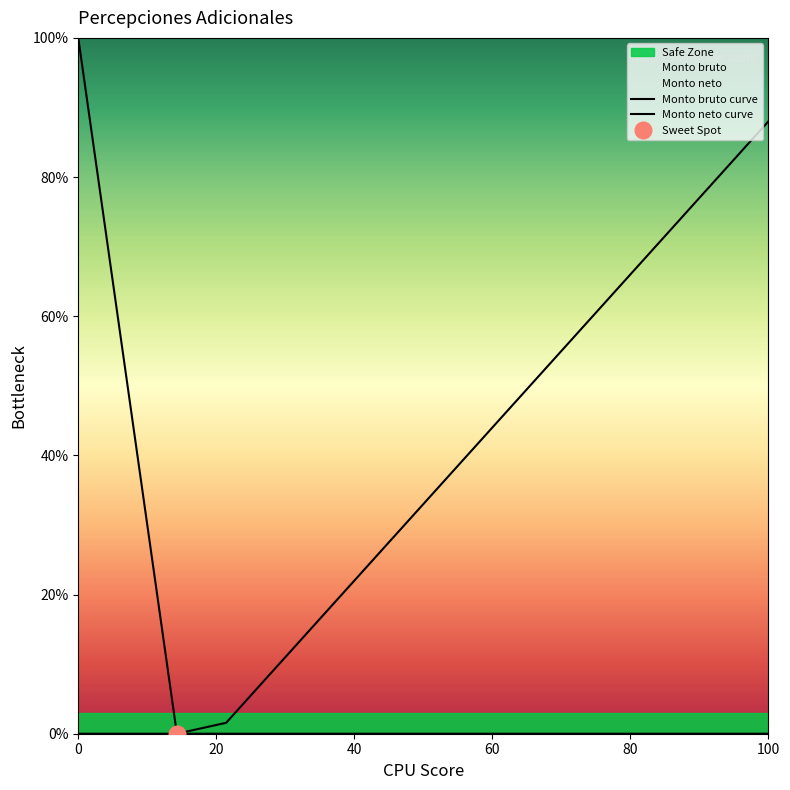

At how many categories does at least one series exceed 28?

10